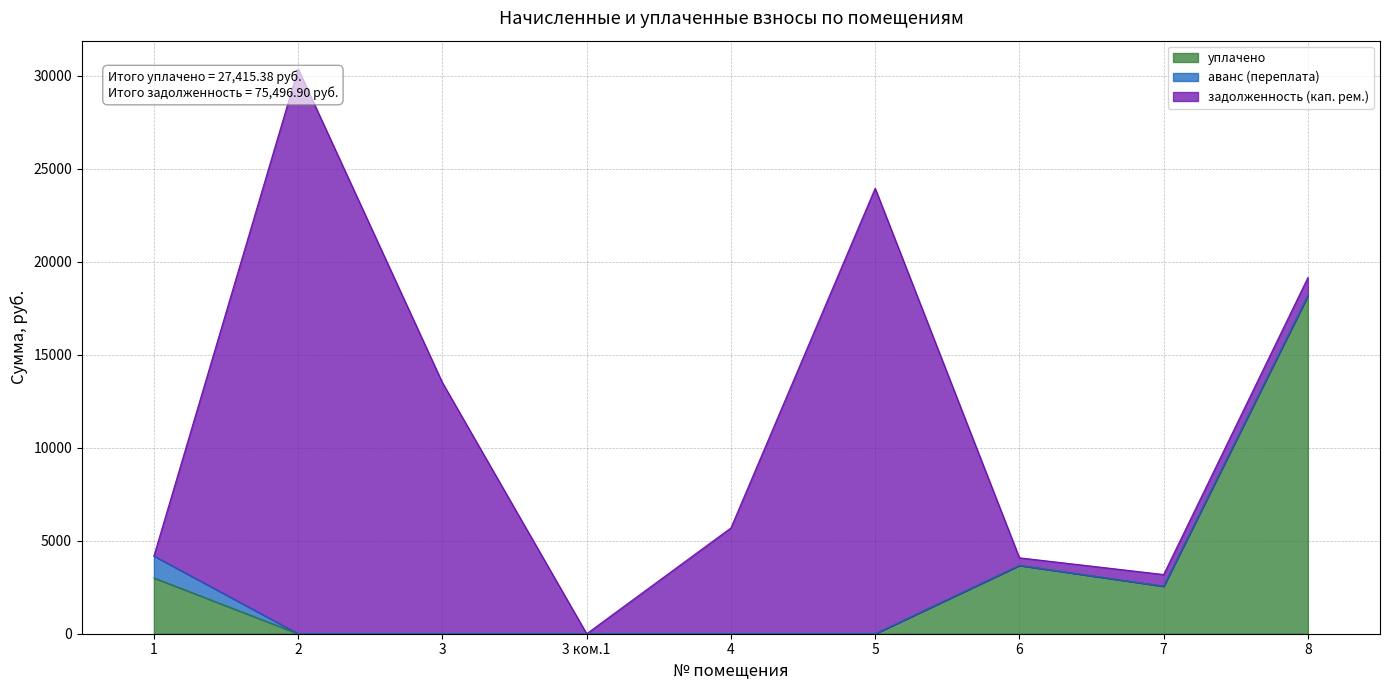

List the series in order of their overall mean, highest first.

задолженность (кап. рем.), уплачено, аванс (переплата)